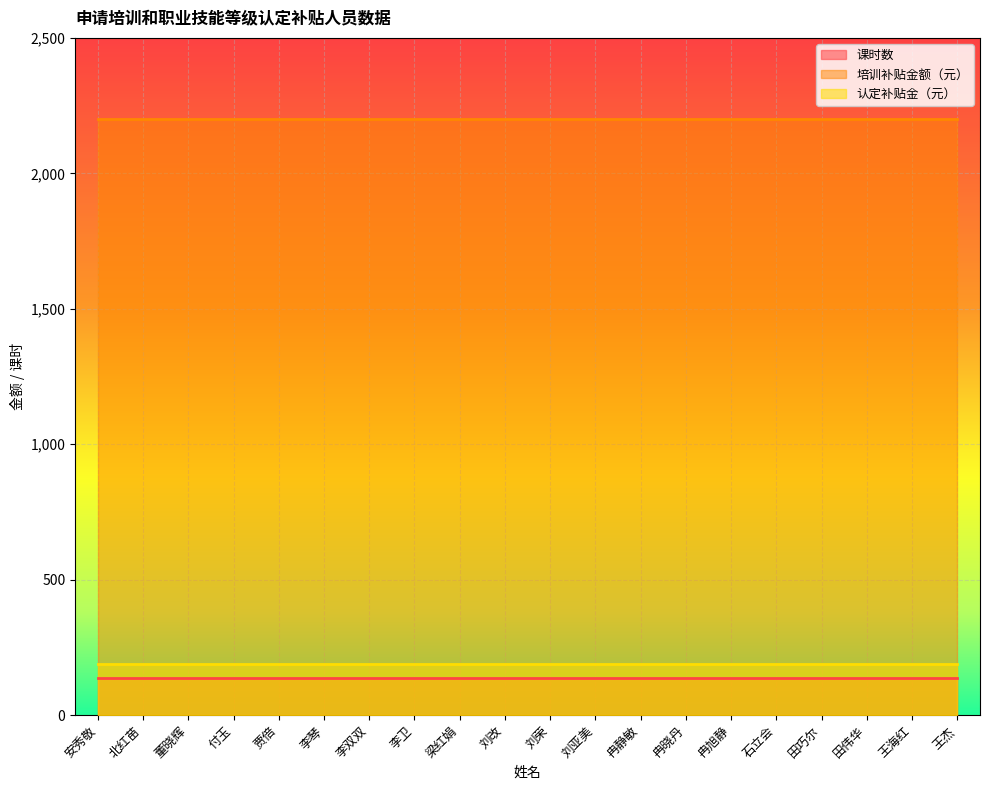

True or false: 认定补贴金（元） and 培训补贴金额（元） intersect in this chart.

False